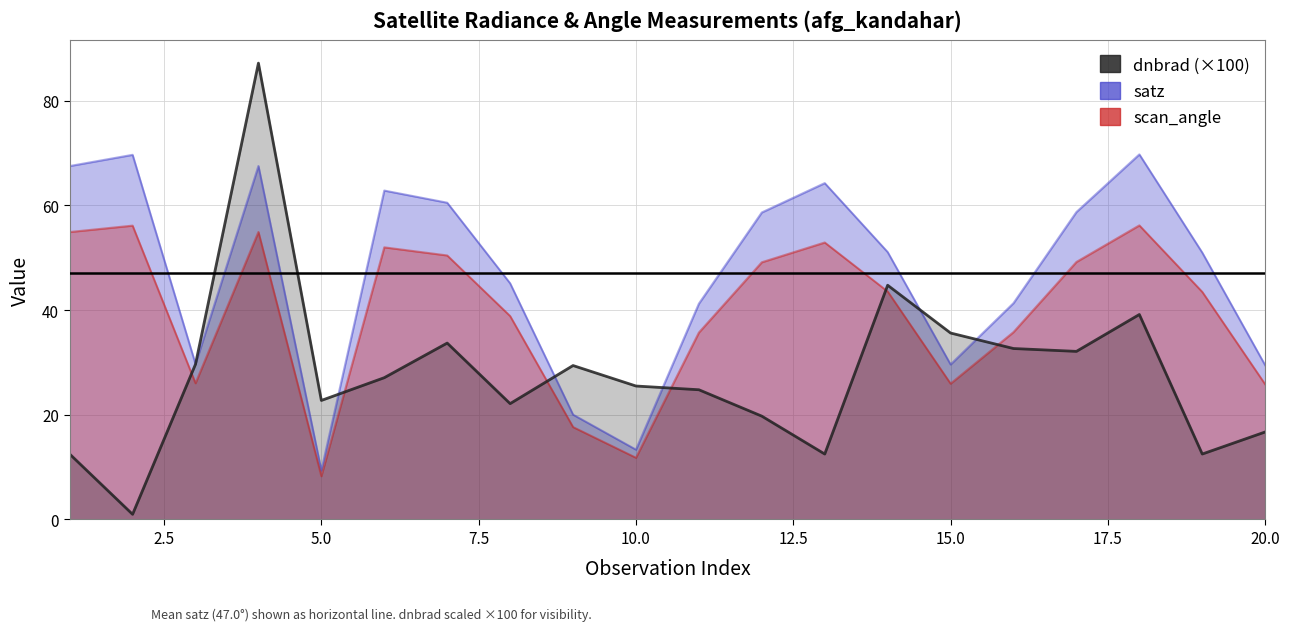

How many times do dnbrad (×100) and satz cross each other?

6